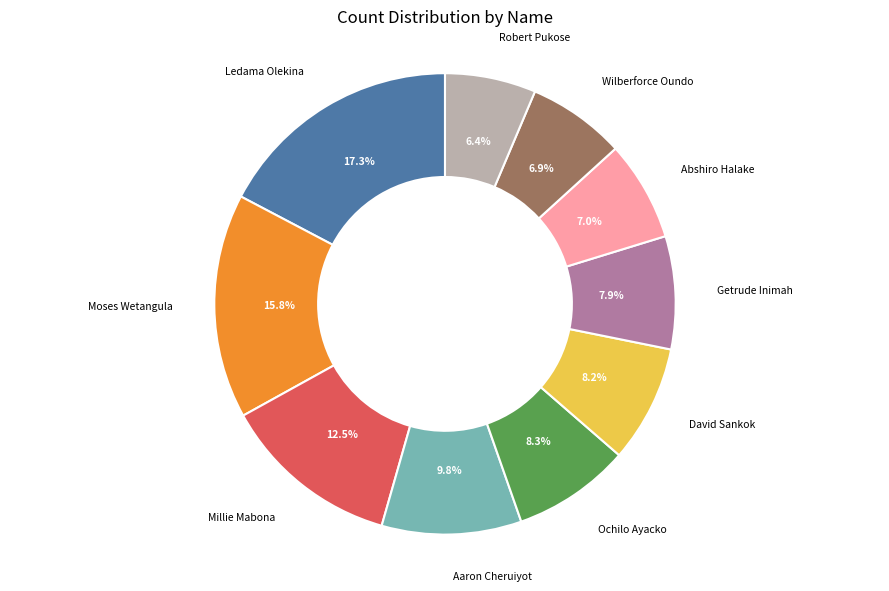

Is there a majority slice in this chart?

No